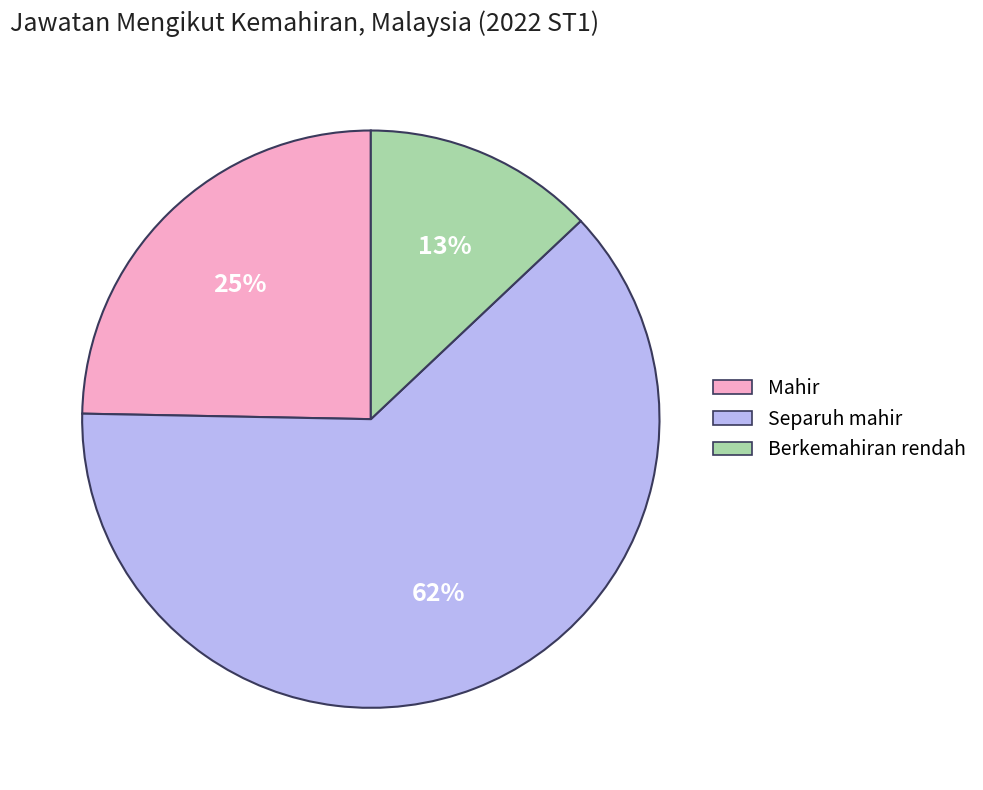

What is the smallest slice in the pie chart?

Berkemahiran rendah